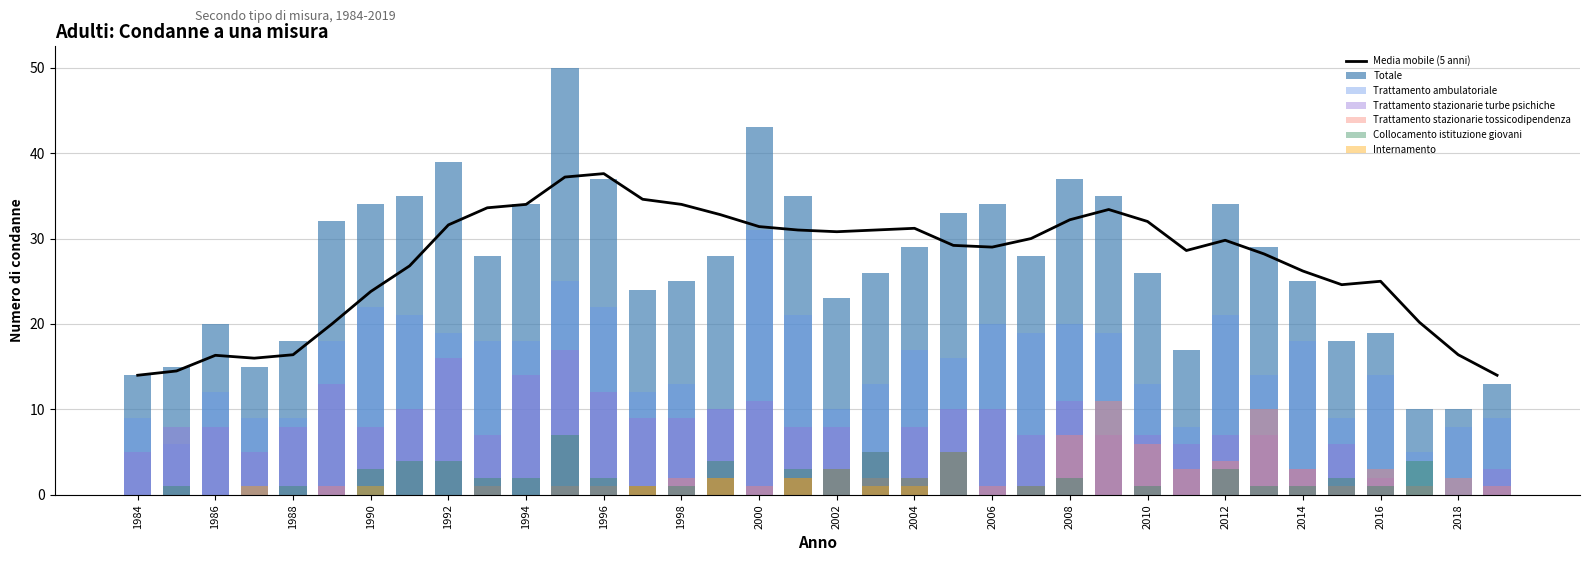

What is the approximate value of Totale at 2013, to the nearest 5?

30